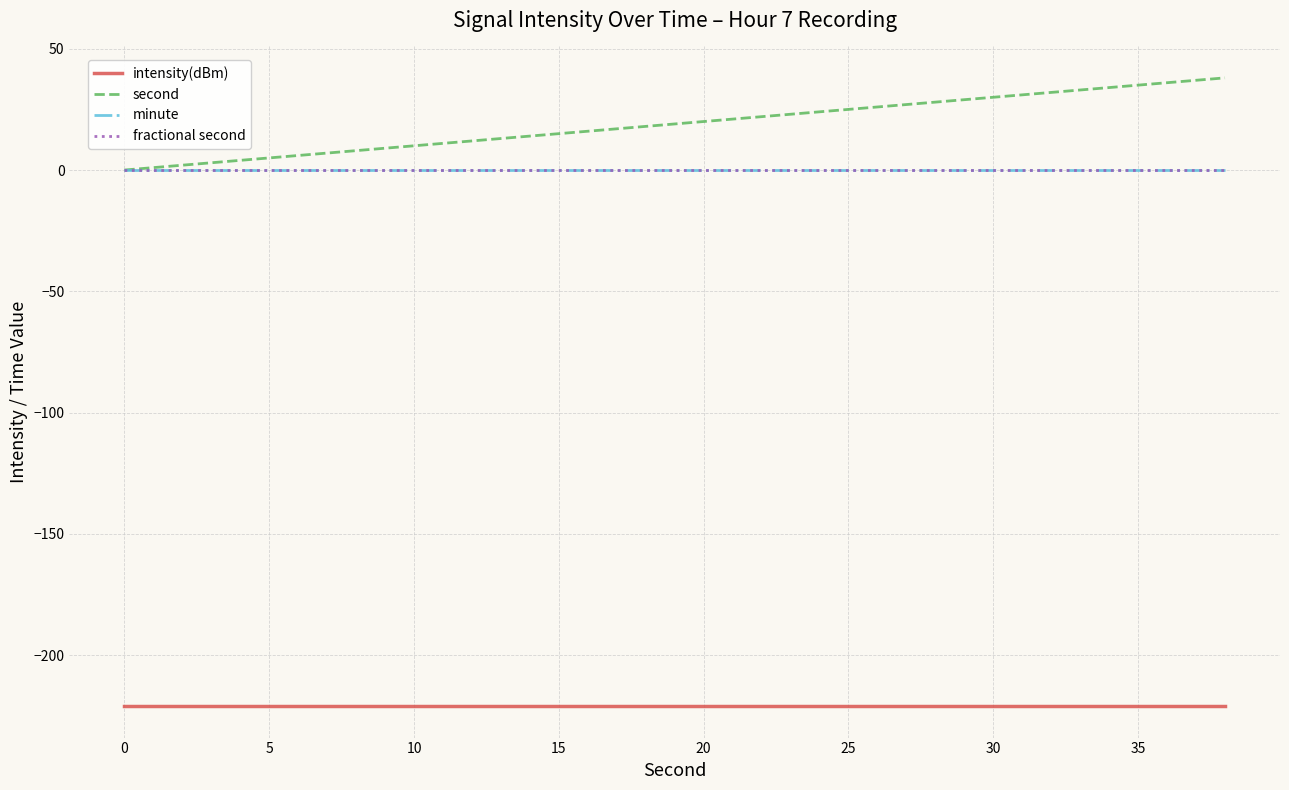

Which series has the widest spread of values?

second